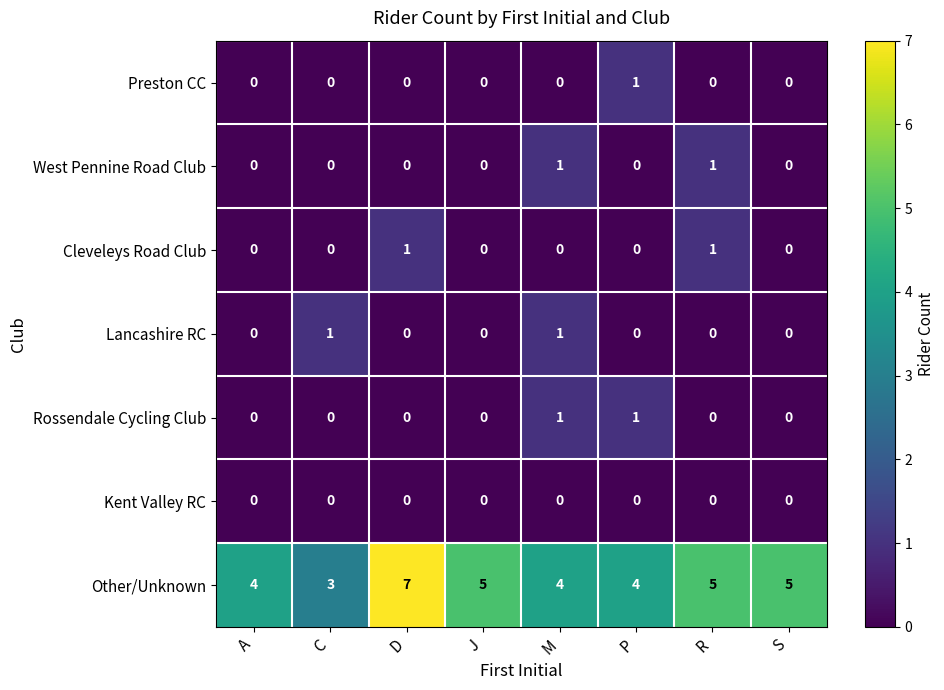

The Lancashire RC series shows 1 at R. True or false?

False